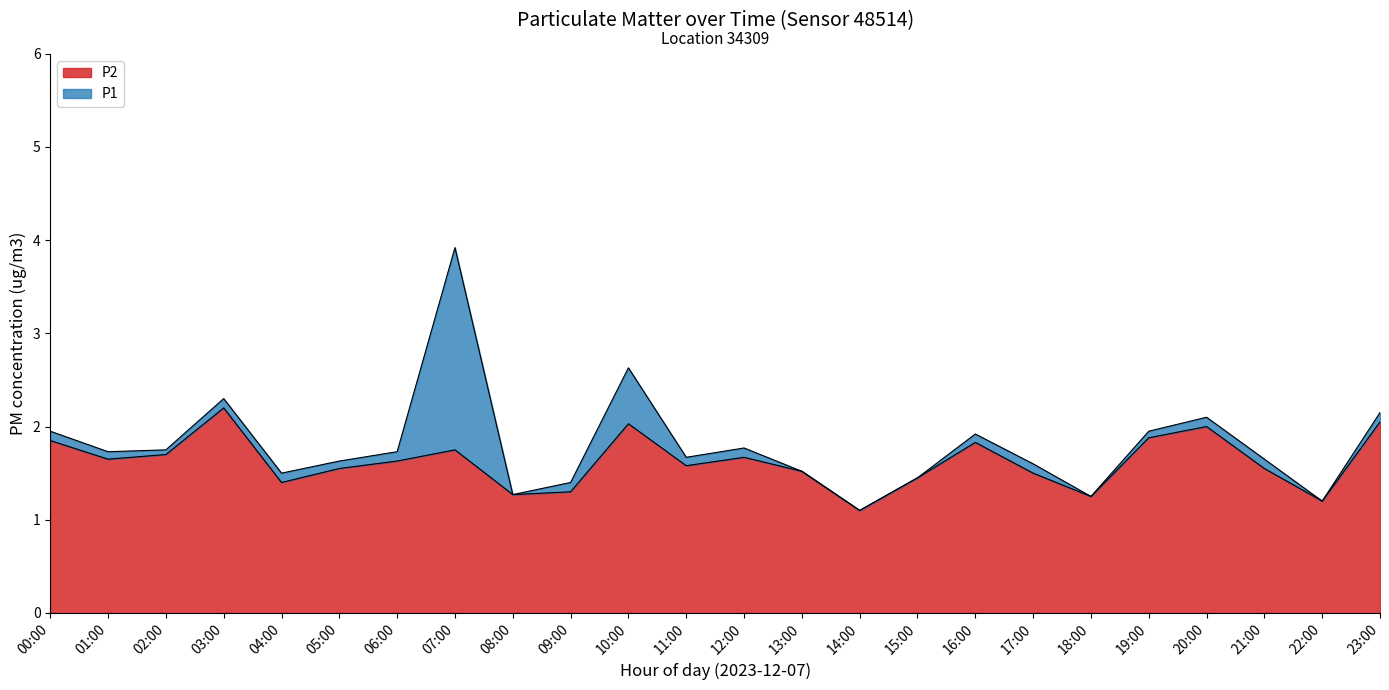

What is the difference between the maximum and minimum values in the P1 series?

2.8